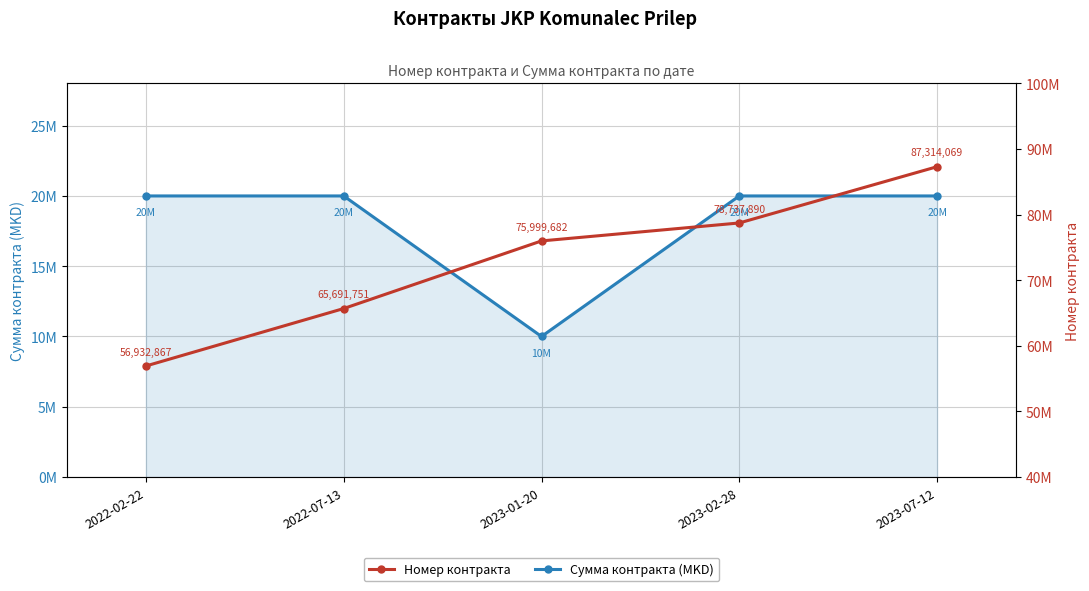

Which series changed the most between 2023-01-20 and 2023-02-28?

Сумма контракта (MKD)